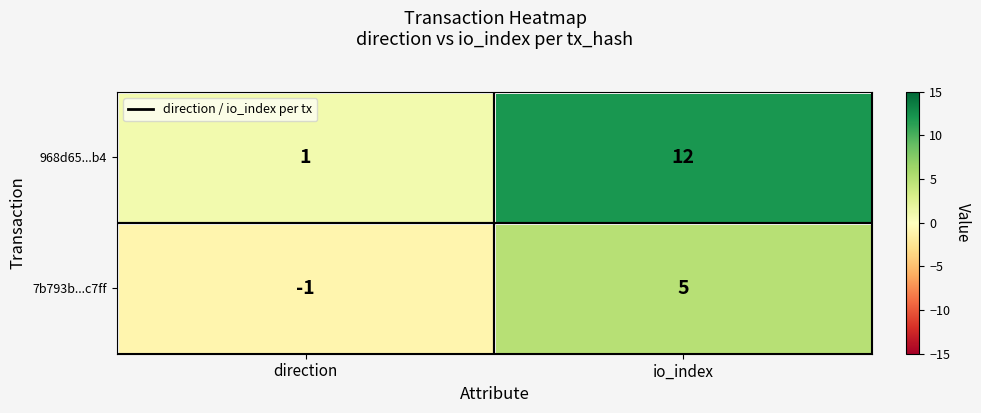

Is it true that 7b793b...c7ff equals -1 at direction?

True